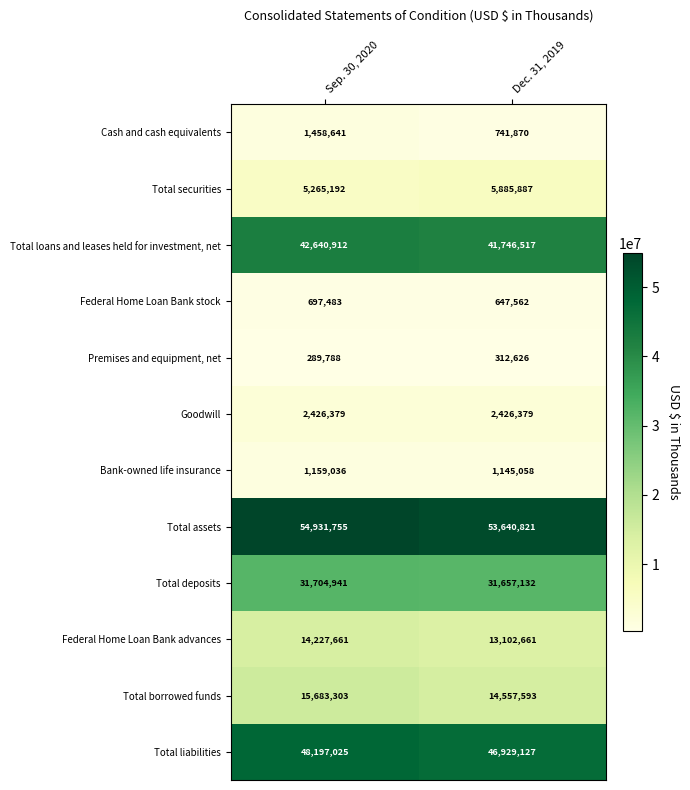

Reading right to left, list all the values displayed in this chart.

Cash and cash equivalents: Dec. 31, 2019=741870	Sep. 30, 2020=1458641
Total securities: Dec. 31, 2019=5885887	Sep. 30, 2020=5265192
Total loans and leases held for investment, net: Dec. 31, 2019=41746517	Sep. 30, 2020=42640912
Federal Home Loan Bank stock: Dec. 31, 2019=647562	Sep. 30, 2020=697483
Premises and equipment, net: Dec. 31, 2019=312626	Sep. 30, 2020=289788
Goodwill: Dec. 31, 2019=2426379	Sep. 30, 2020=2426379
Bank-owned life insurance: Dec. 31, 2019=1145058	Sep. 30, 2020=1159036
Total assets: Dec. 31, 2019=53640821	Sep. 30, 2020=54931755
Total deposits: Dec. 31, 2019=31657132	Sep. 30, 2020=31704941
Federal Home Loan Bank advances: Dec. 31, 2019=13102661	Sep. 30, 2020=14227661
Total borrowed funds: Dec. 31, 2019=14557593	Sep. 30, 2020=15683303
Total liabilities: Dec. 31, 2019=46929127	Sep. 30, 2020=48197025